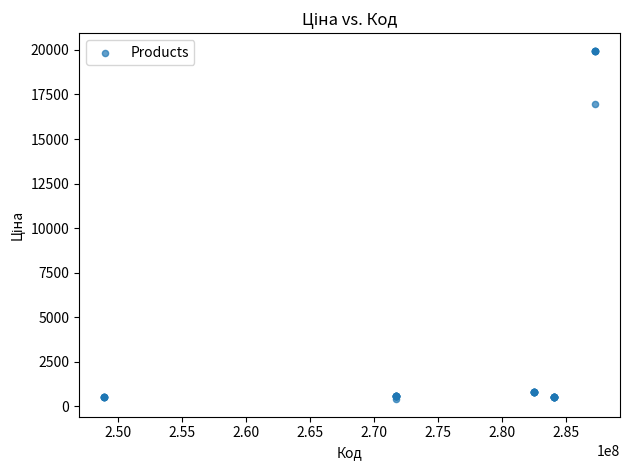

What Y value in the scatter plot is closest to 10176?

16976.3